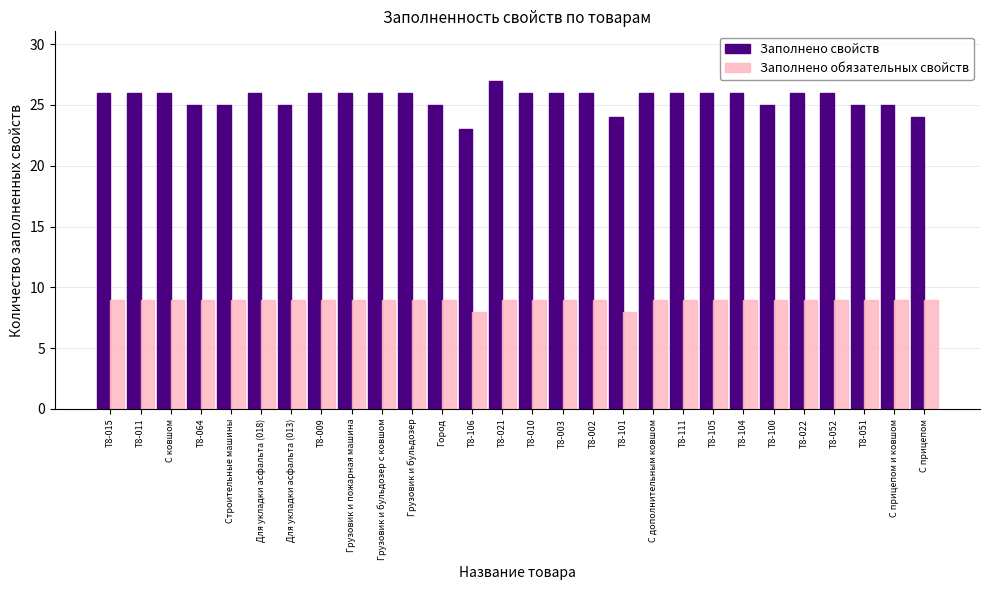

Reading left to right, list all the values displayed in this chart.

Заполнено свойств: 26	26	26	25	25	26	25	26	26	26	26	25	23	27	26	26	26	24	26	26	26	26	25	26	26	25	25	24
Заполнено обязательных свойств: 9	9	9	9	9	9	9	9	9	9	9	9	8	9	9	9	9	8	9	9	9	9	9	9	9	9	9	9